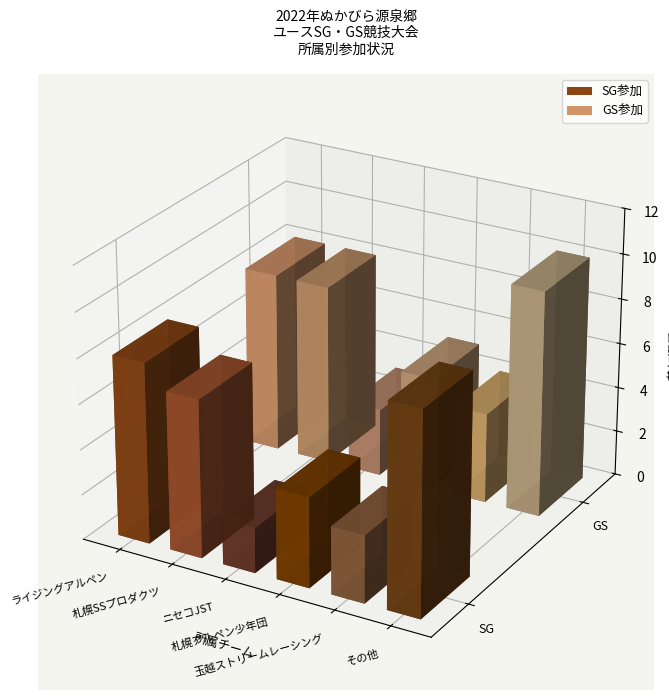

Which series has the largest range (max minus min)?

GS参加